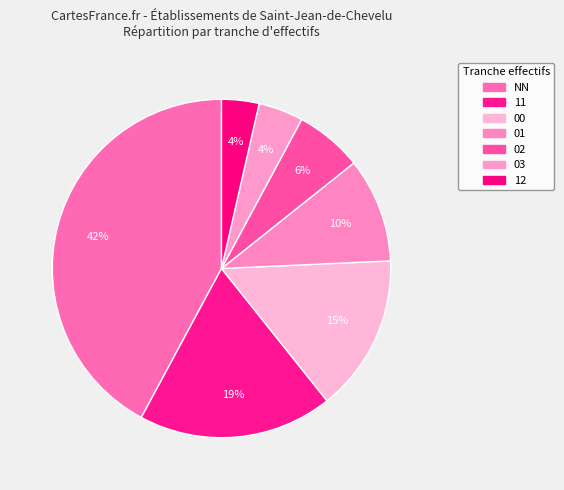

Does any single category account for the majority?

No